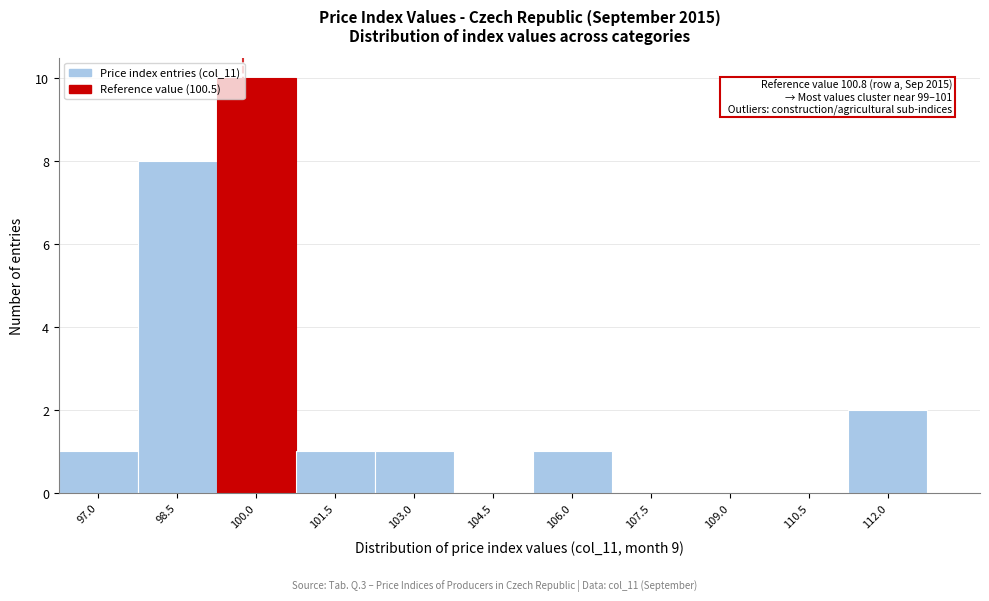

Reading left to right, what are all the values shown in this chart?

97.0=1	98.5=8	100.0=10	101.5=1	103.0=1	104.5=0	106.0=1	107.5=0	109.0=0	110.5=0	112.0=2